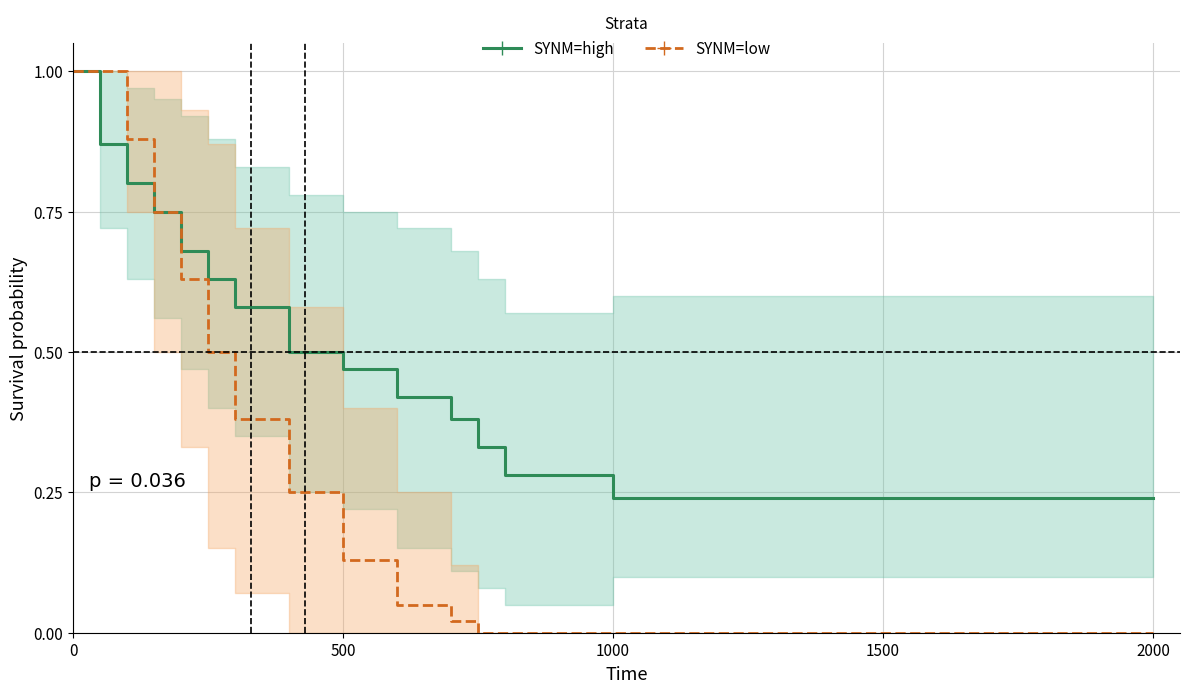

How many series are shown in this chart?

2